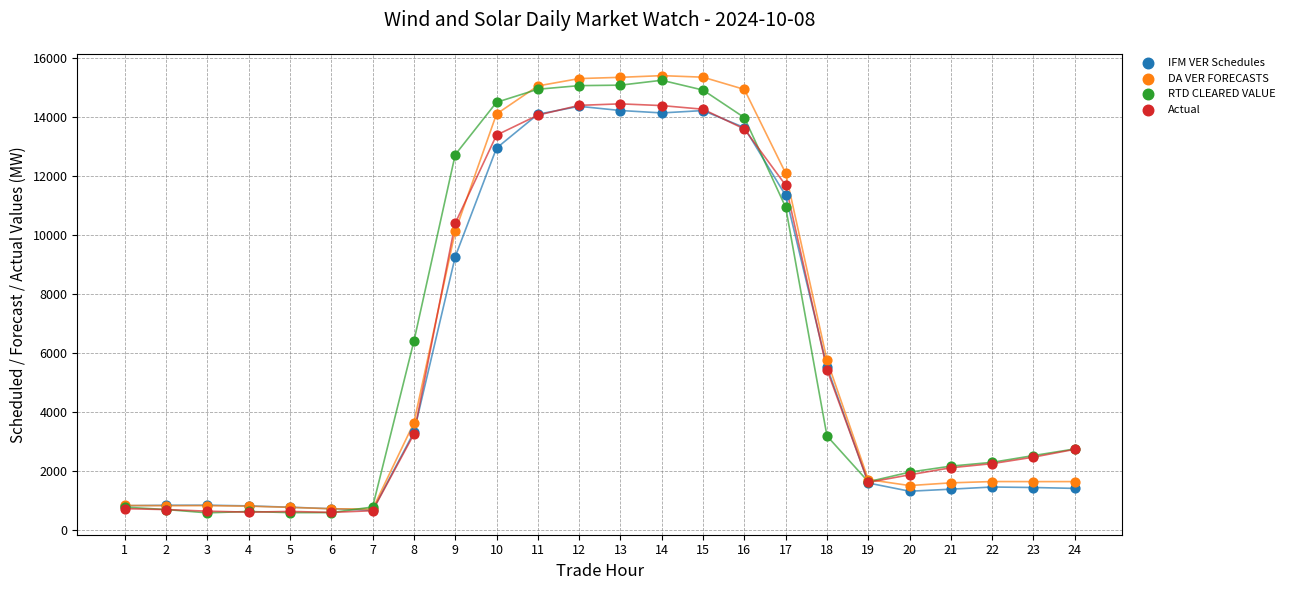

What are all the series names shown in the legend?

IFM VER Schedules, DA VER FORECASTS, RTD CLEARED VALUE, Actual